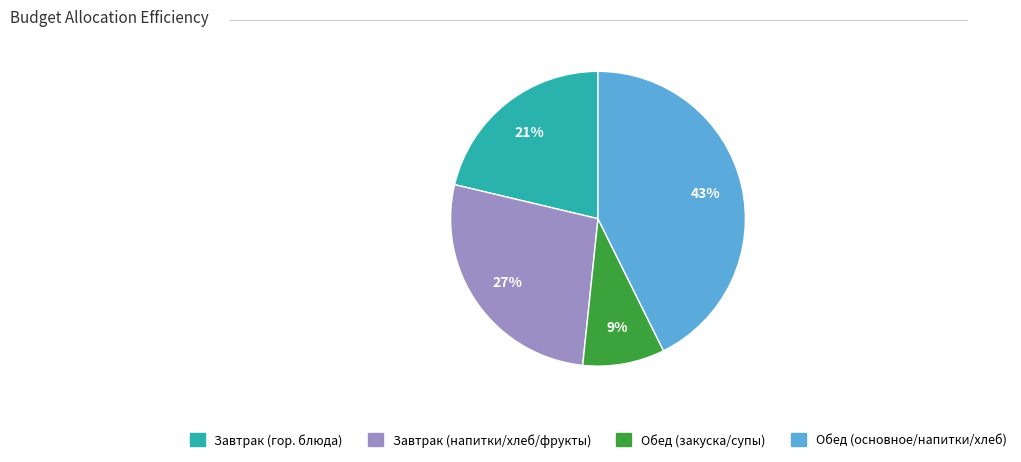

Is there a majority slice in this chart?

No